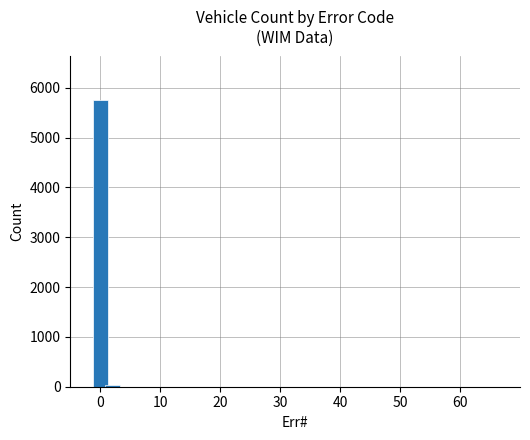

Reading right to left, extract all data points from this chart.

1	1	1	1	1	1	1	34	5765